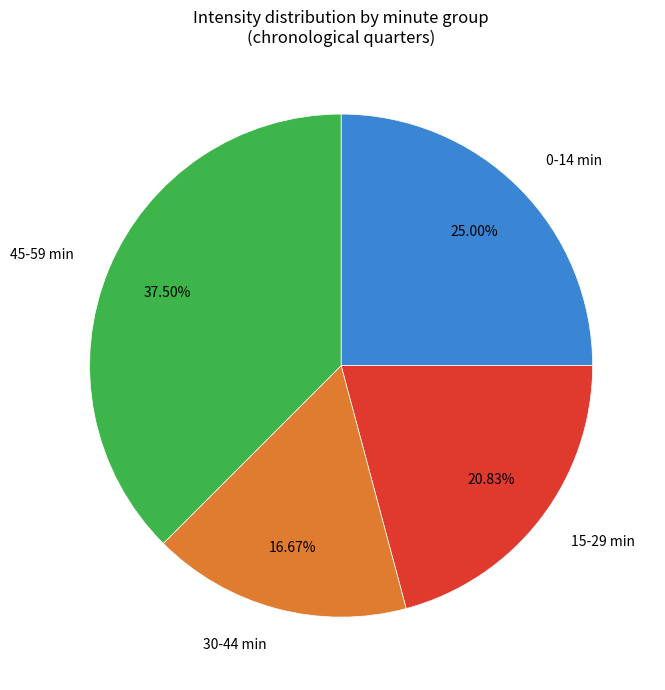

Which has a higher value, 0-14 min or 15-29 min?

0-14 min